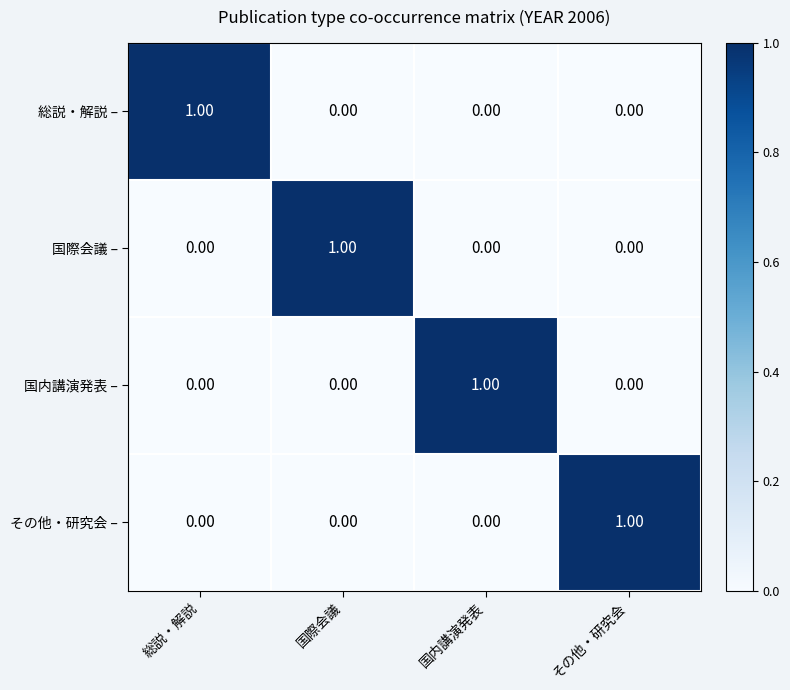

Is the value of 国際会議 – at 国際会議 greater than the value of その他・研究会 – at 国内講演発表?

Yes